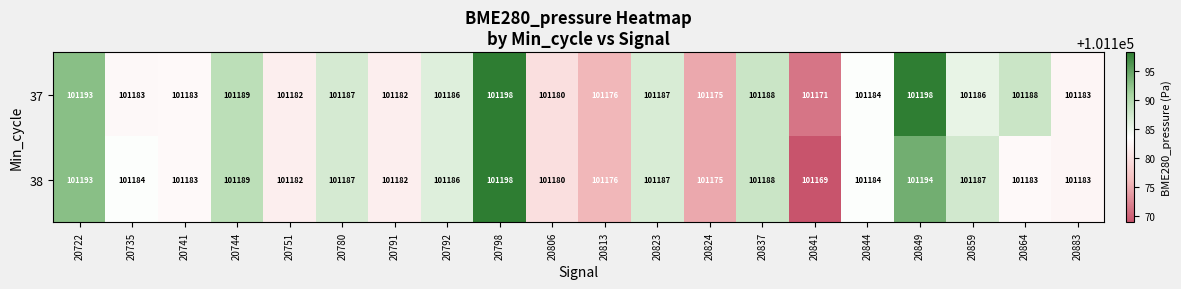

At which category is the sum across all series the highest?

20798